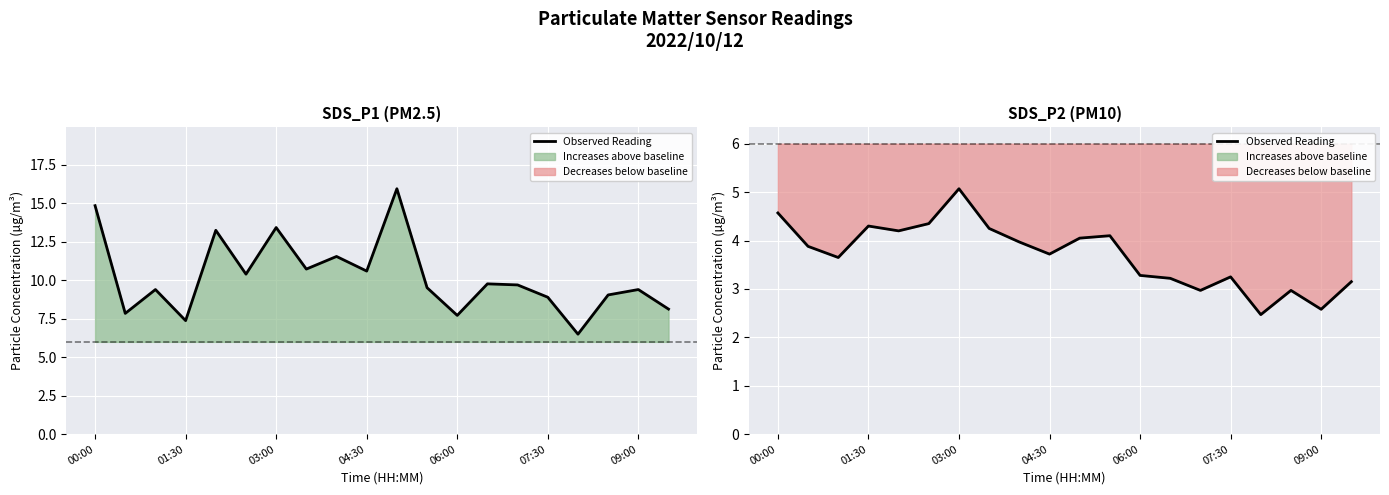

What is the difference between the maximum and minimum values?

2.6